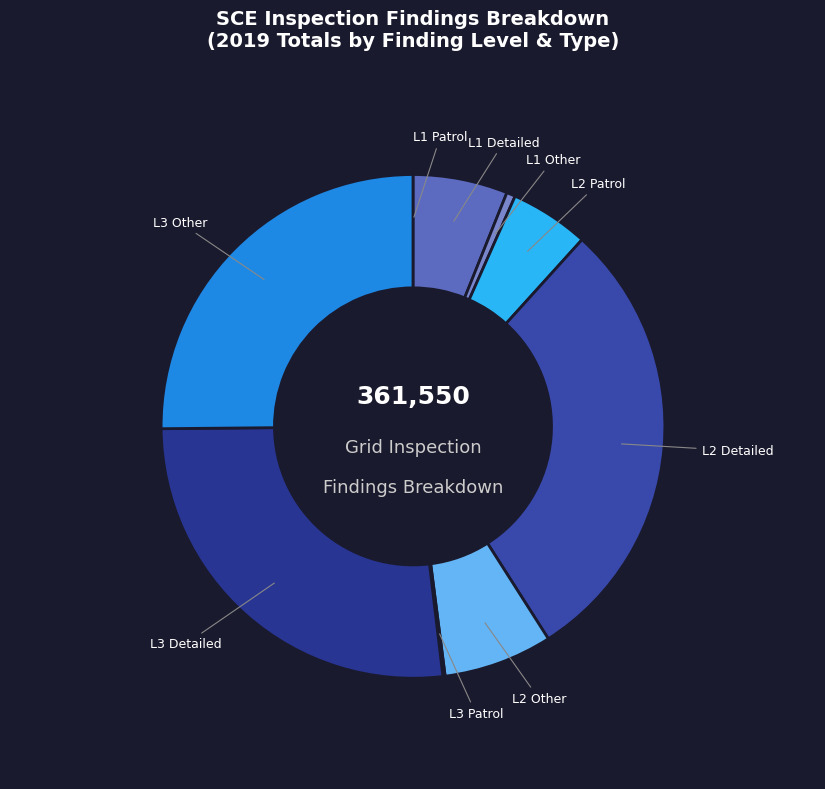

The L1 Detailed slice represents 14% of the pie. True or false?

False